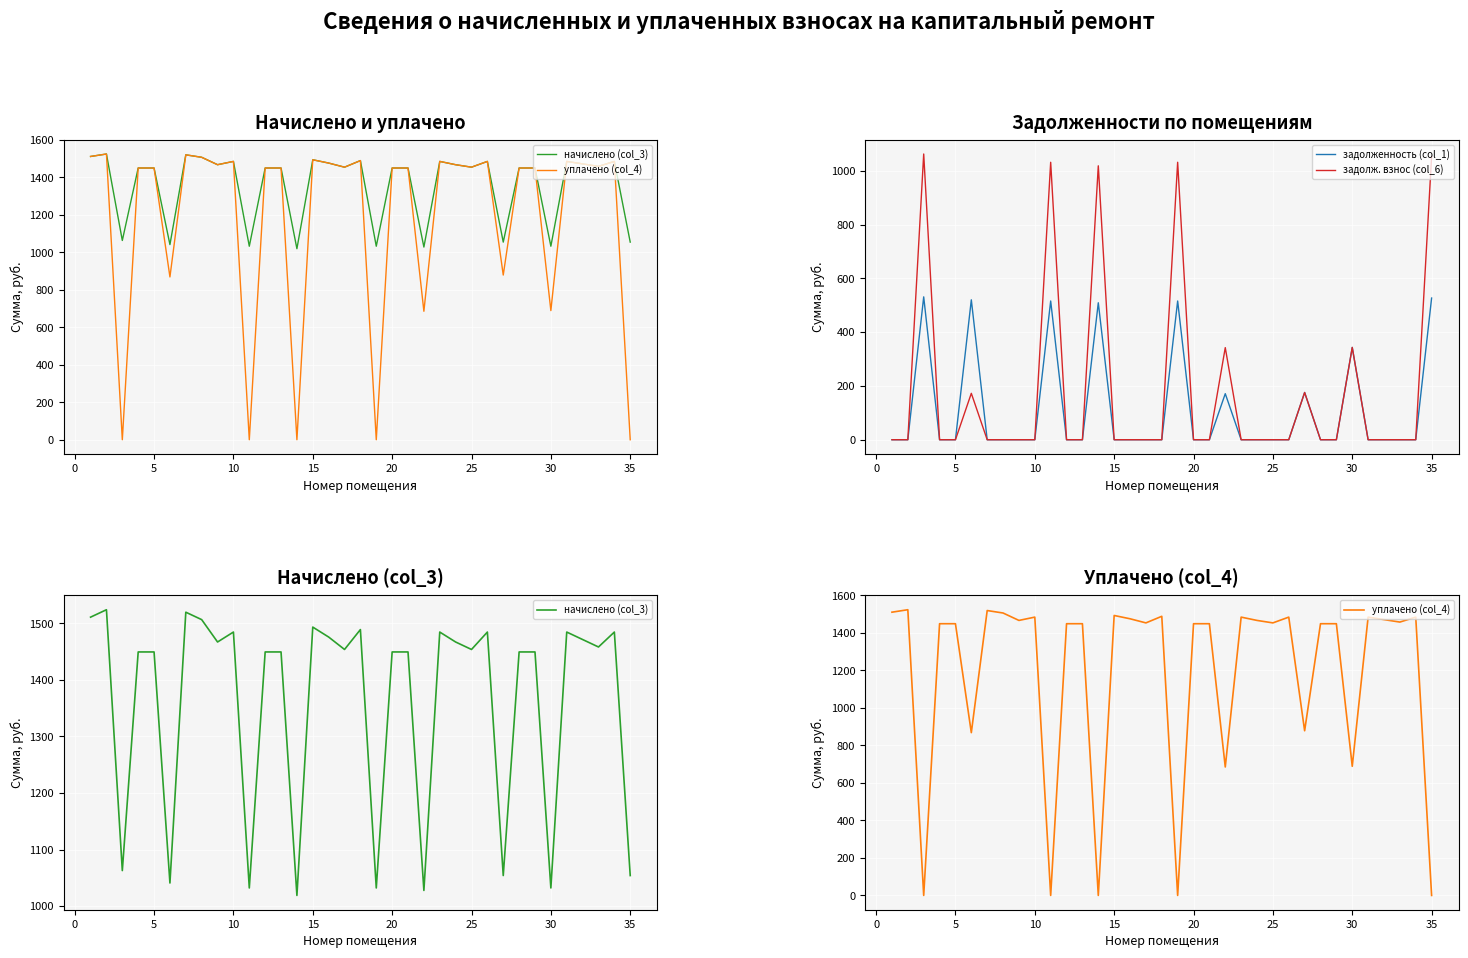

Count the number of data series in this chart.

4